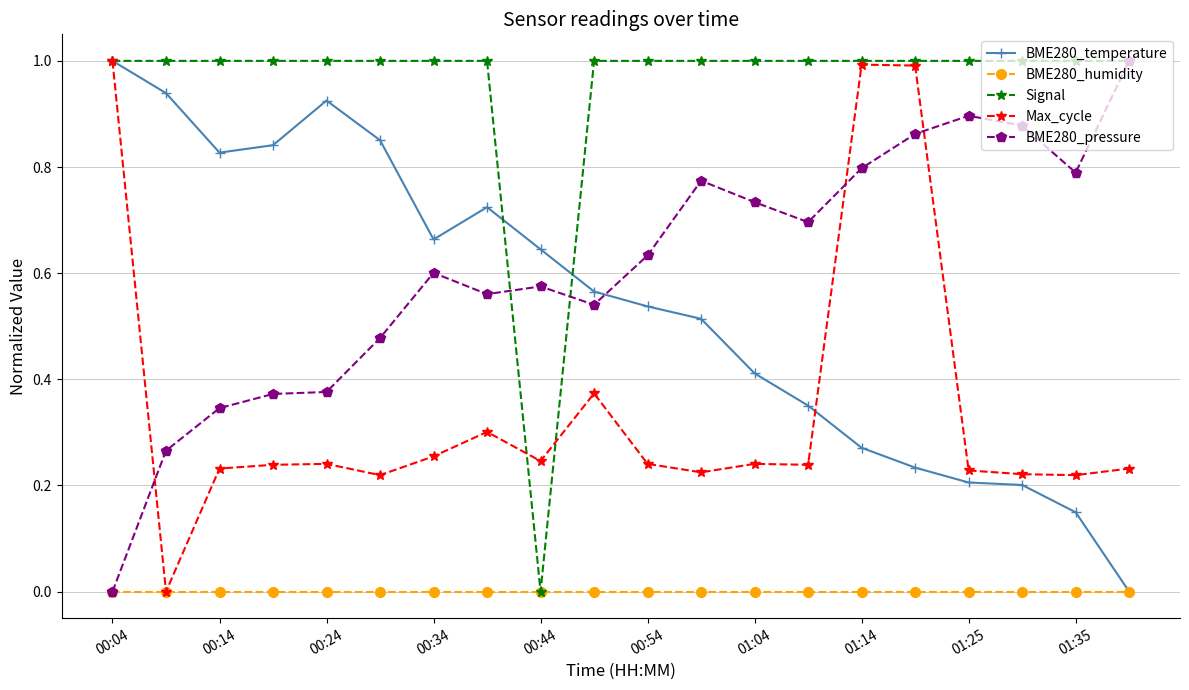

Which series has the largest total across all categories?

Signal